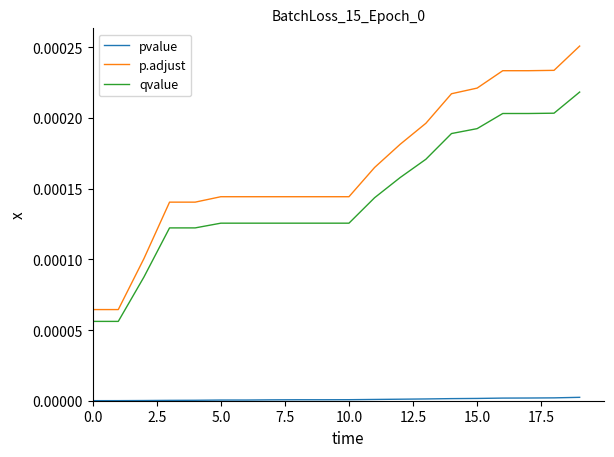

Does the chart display data point markers on the line(s)?

No